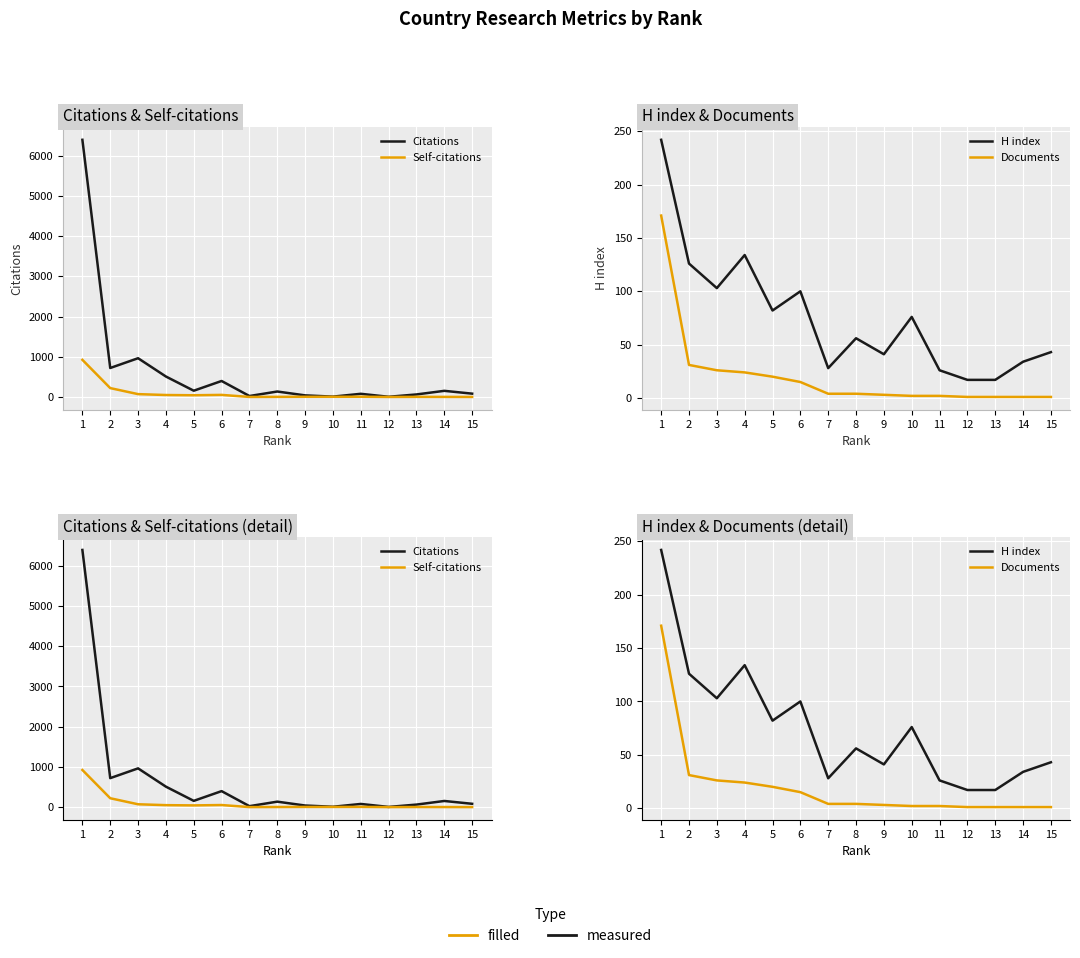

What is the difference between the highest and lowest values at 10?

74